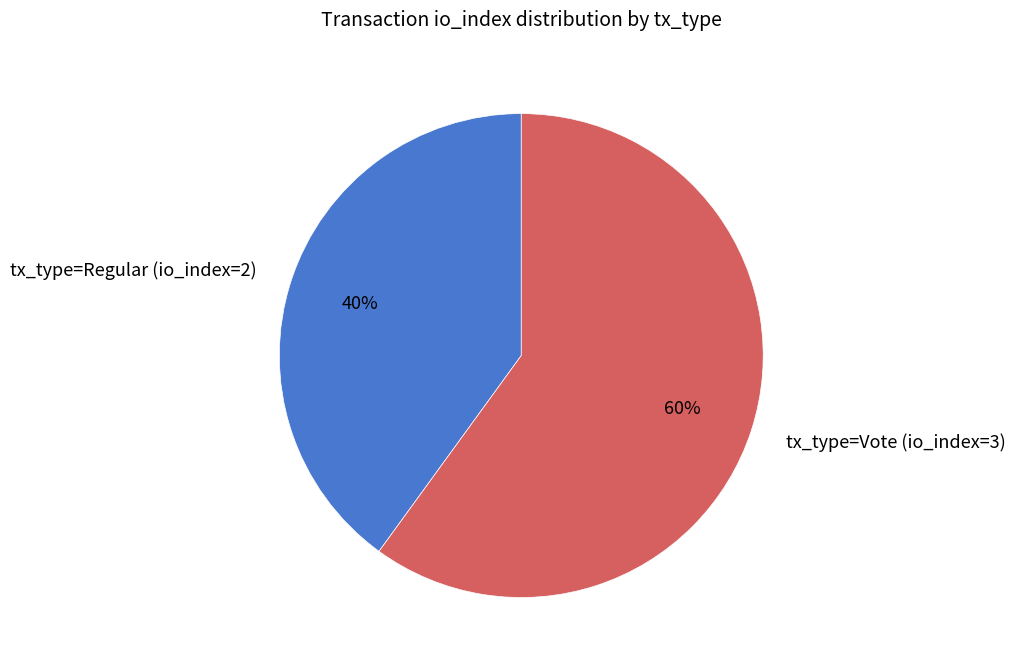

Does tx_type=Regular (io_index=2) account for over 50% of the chart?

No